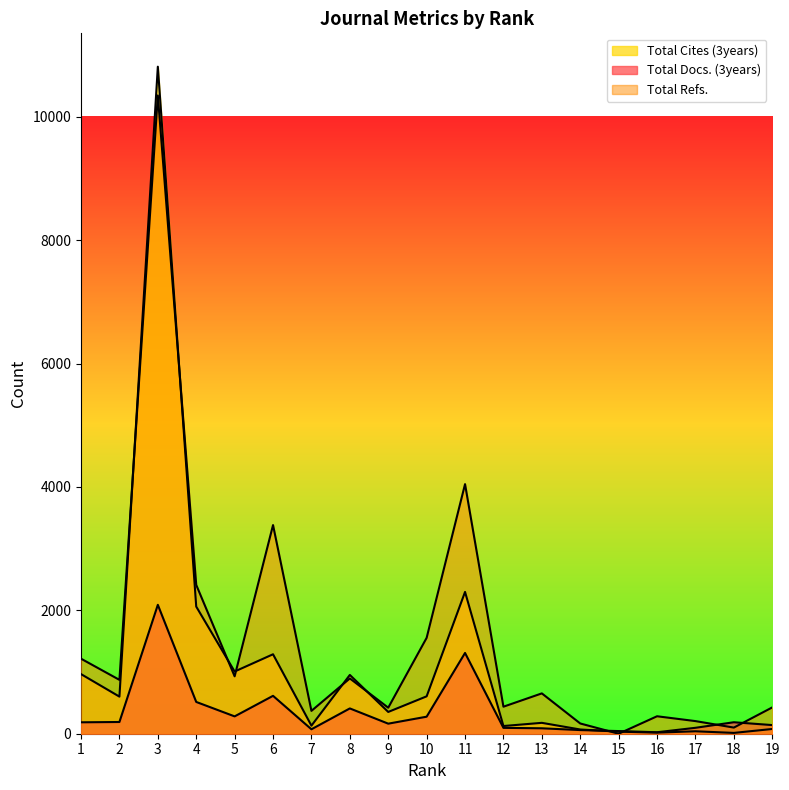

List the series in order of their overall mean, highest first.

Total Refs., Total Cites (3years), Total Docs. (3years)